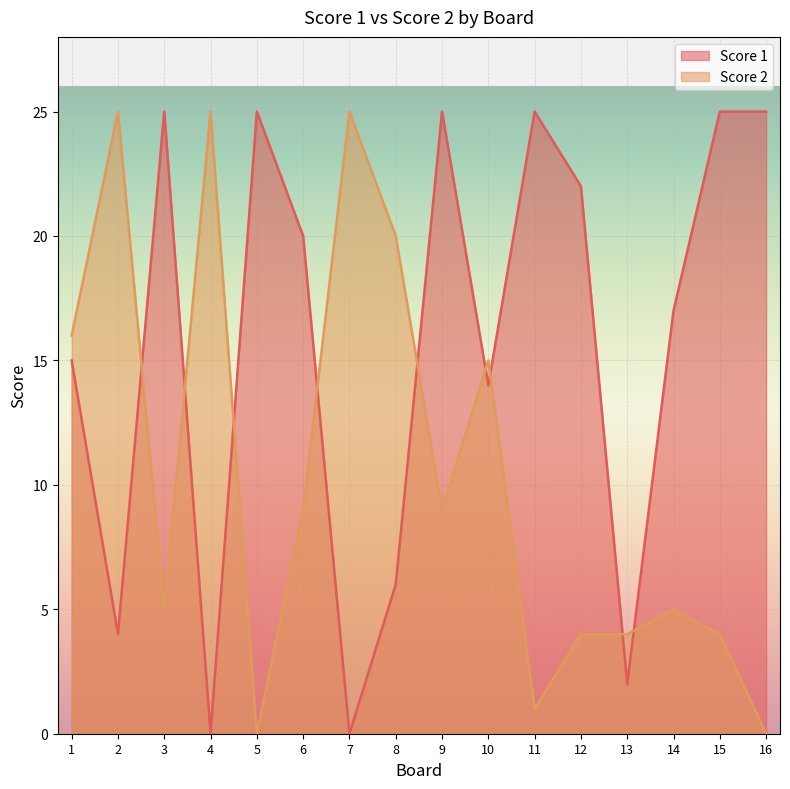

What are all the series names shown in the legend?

Score 1, Score 2